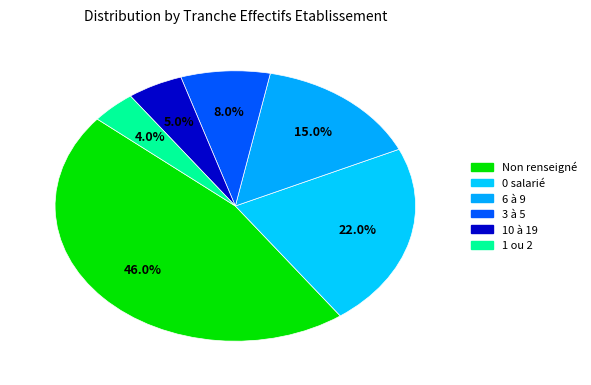

How many segments does this pie chart have?

6